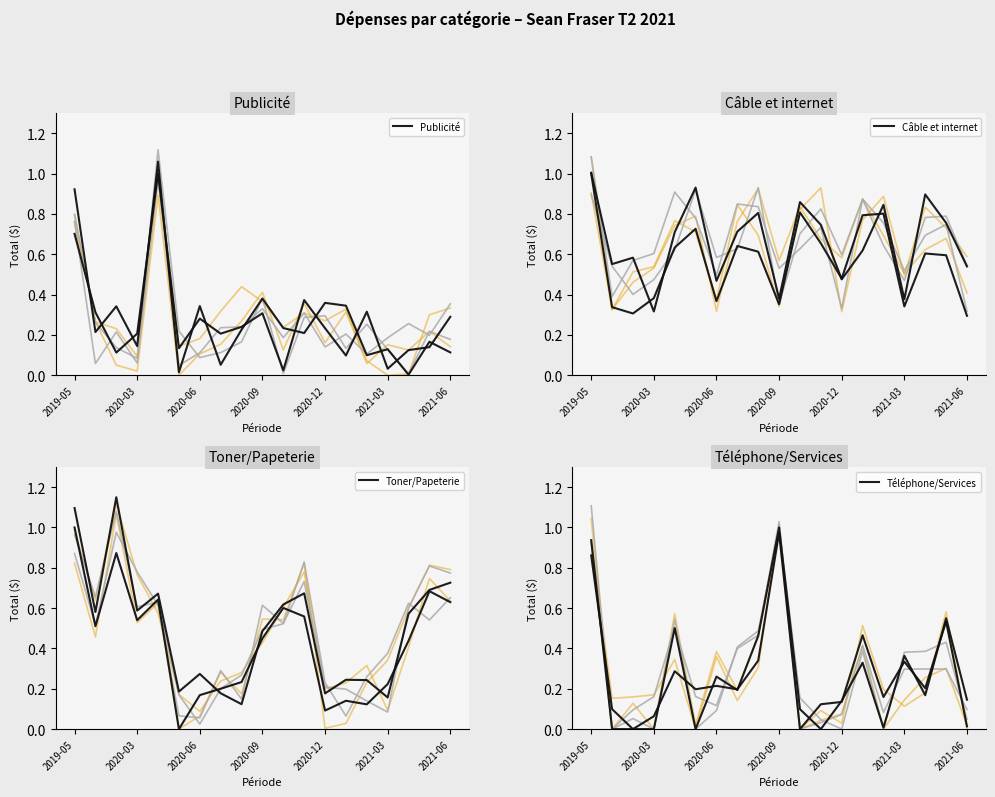

How many interior local peaks does the Publicité series have?

5